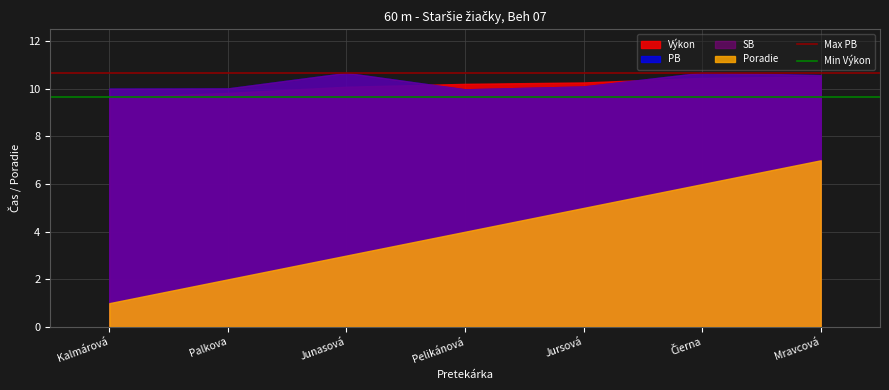

Is it true that Min Výkon equals 9.6 at Palkova?

True